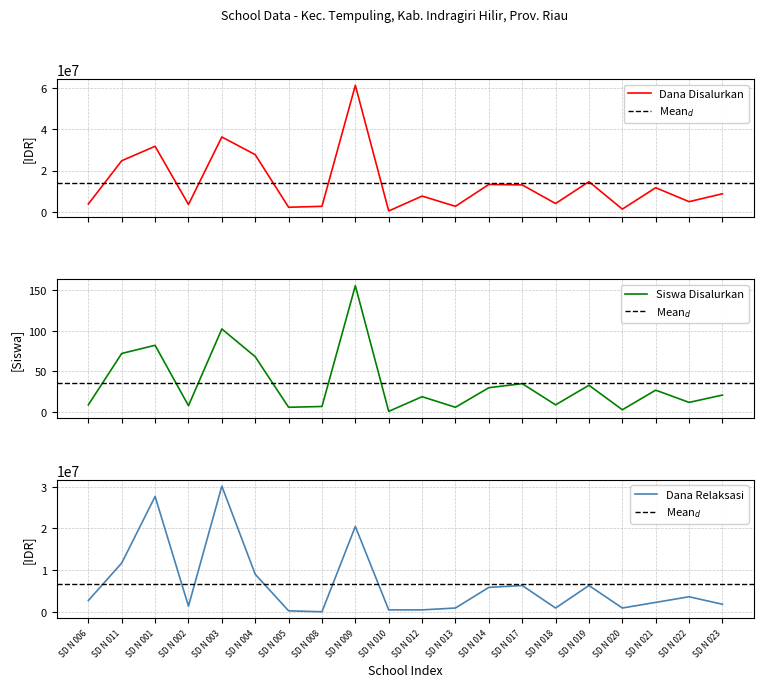

Rank the series by their average value, from lowest to highest.

Siswa Disalurkan, Dana Relaksasi, Dana Disalurkan